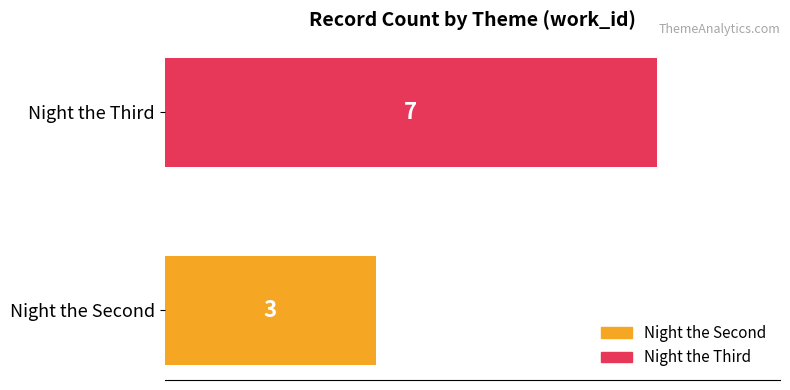

Where is the data nearest to the value 5?

Night the Second